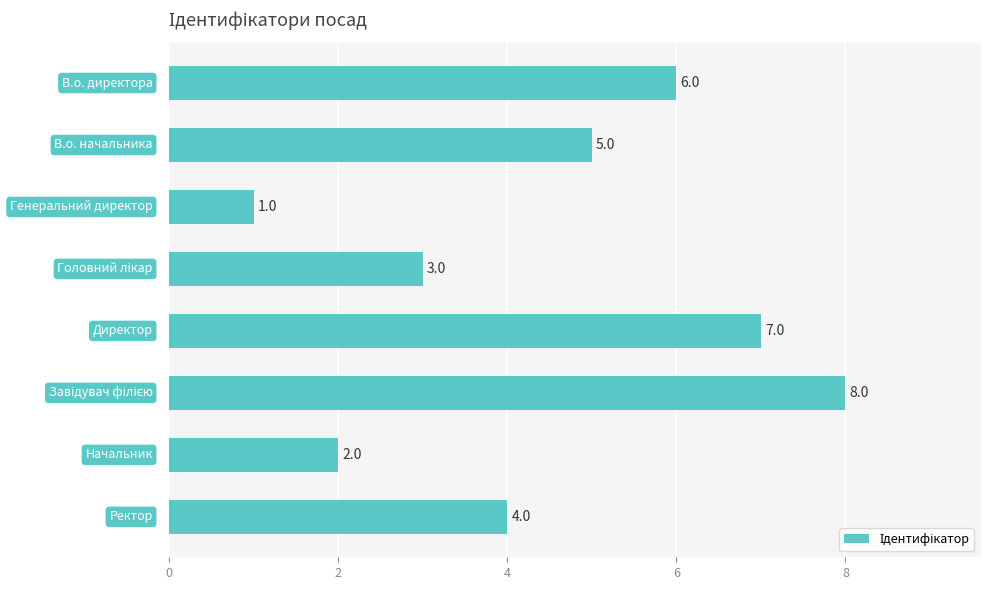

What is the difference between the second highest and minimum values?

6